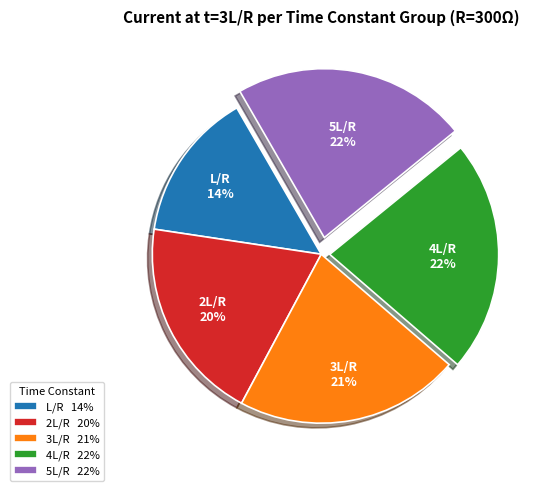

Do 2L/R 20% and 5L/R 22% together represent more than half of the pie?

No